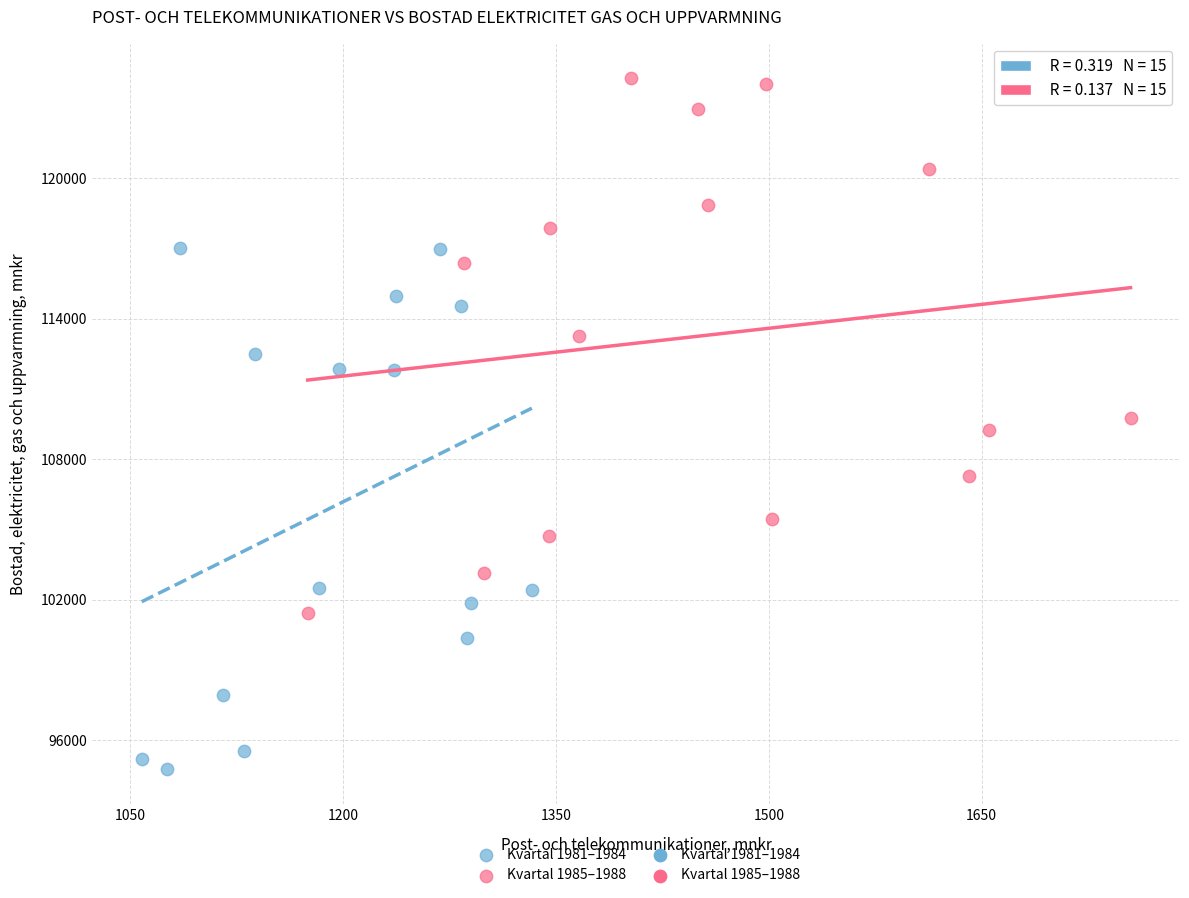

Which series contains the highest Y value?

Kvartal 1985–1988